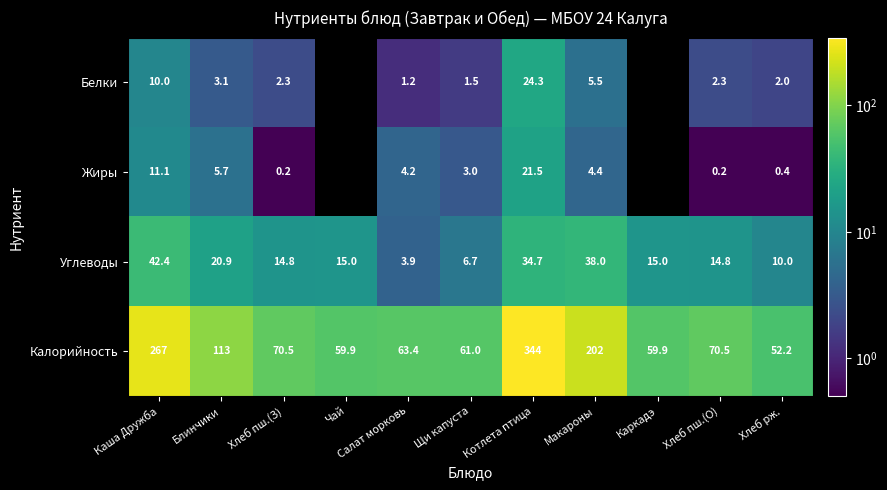

What is the highest value of the Углеводы series?

42.4